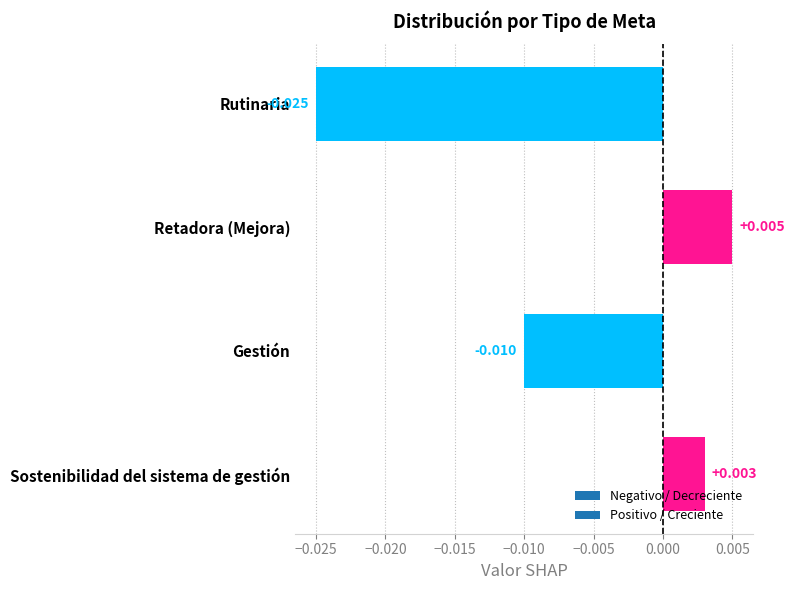

Does the chart contain any negative values?

Yes